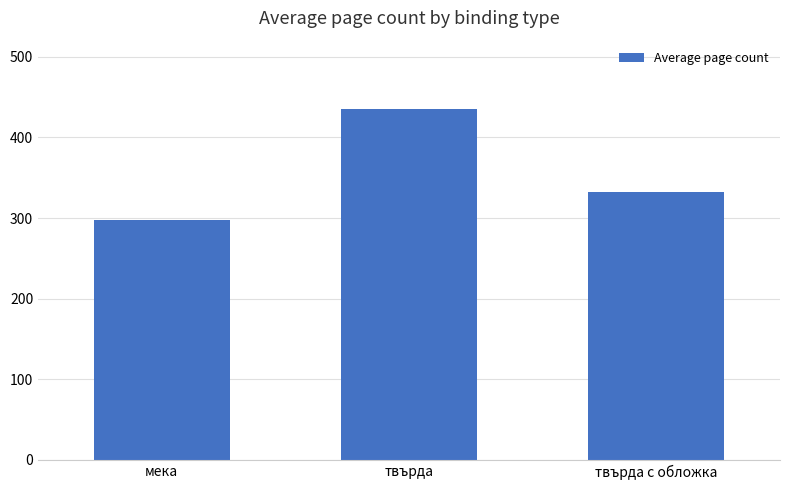

Approximately how many times larger is the value at твърда compared to твърда с обложка?

1.3